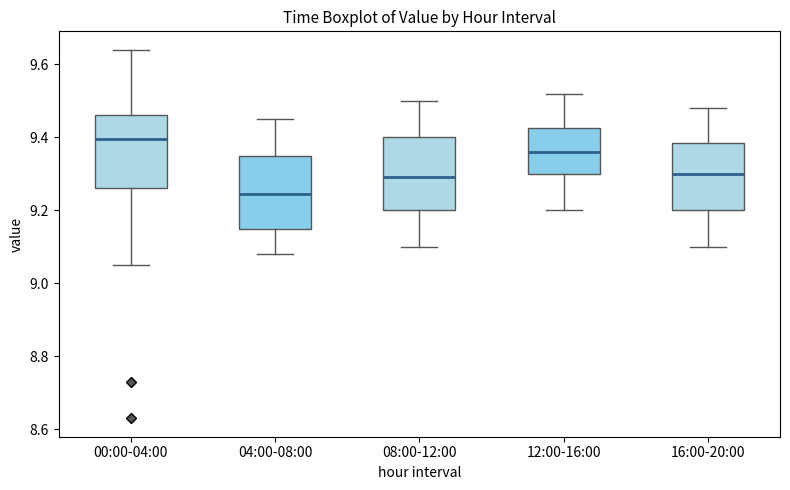

Where does the lower whisker of the box for 16:00-20:00 end on the y-axis? The values are not printed on the chart, so give them approximately, as read against the axis.

9.10